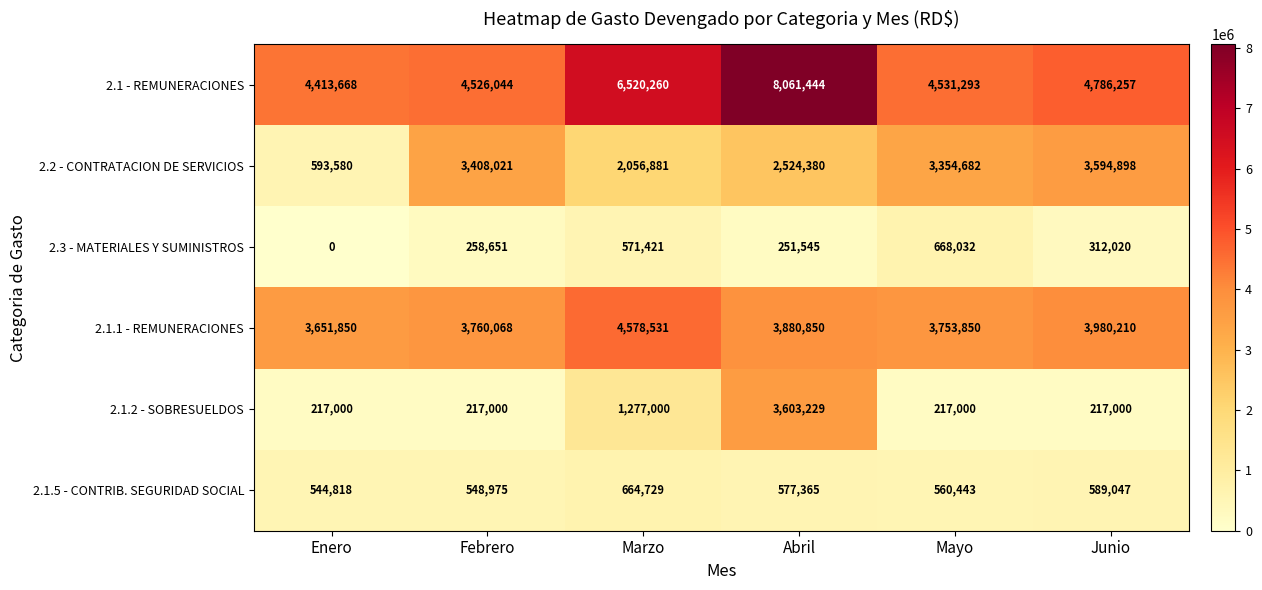

Which series has the largest range (max minus min)?

2.1 - REMUNERACIONES